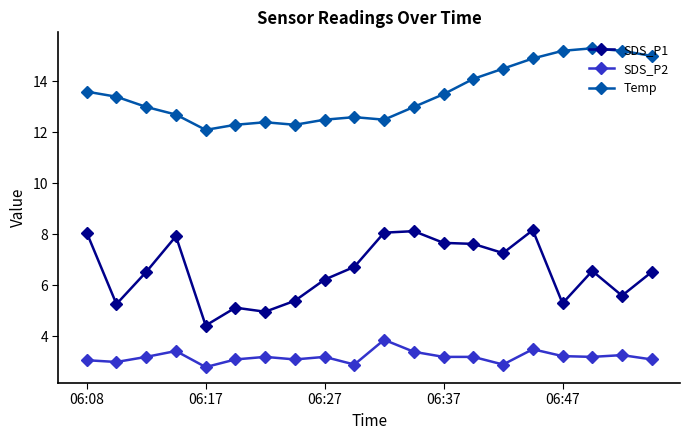

Which series has the largest total across all categories?

Temp